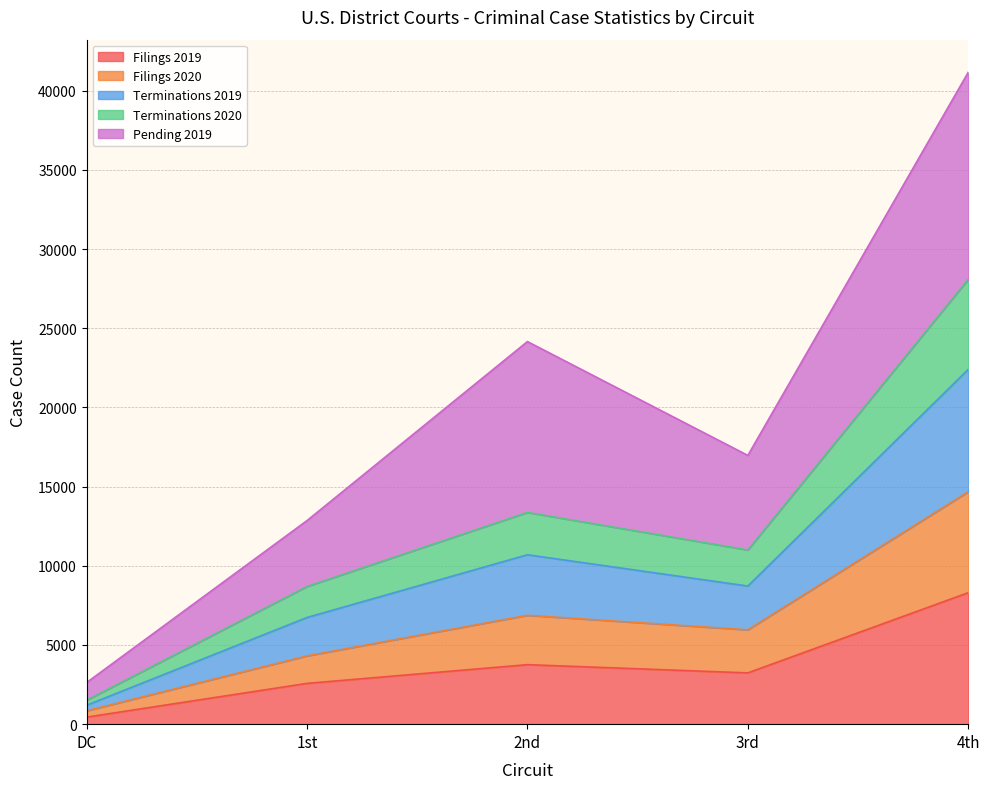

At which category is the sum across all series the highest?

4th